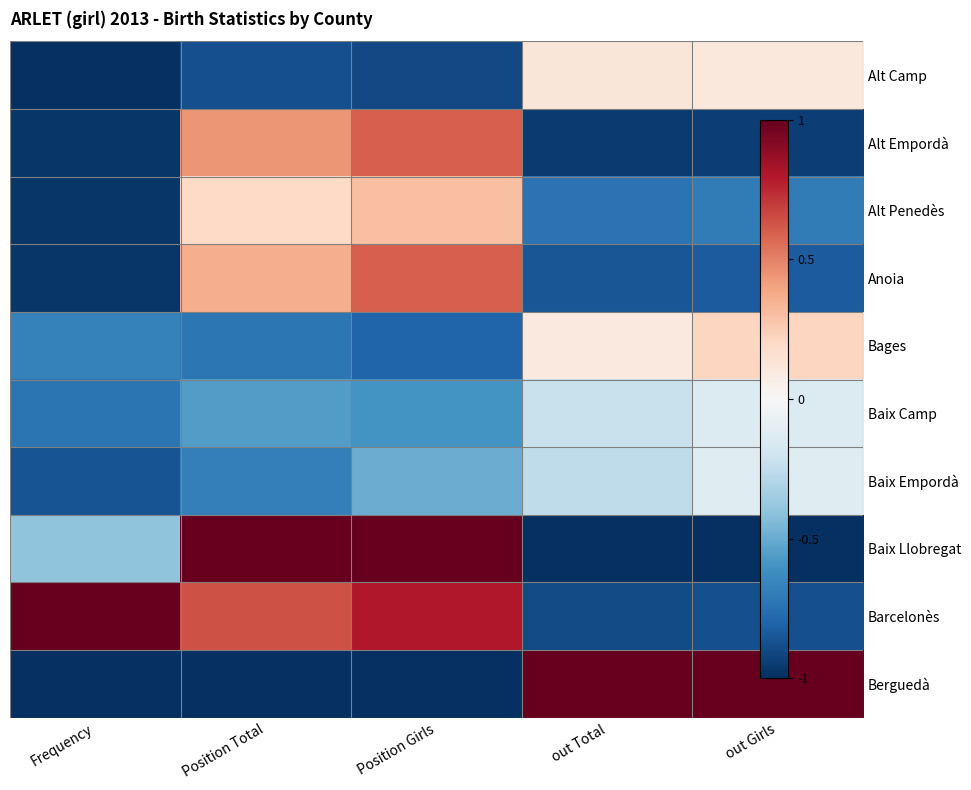

True or false: Baix Llobregat has a value of 1.5 at Position Girls.

False